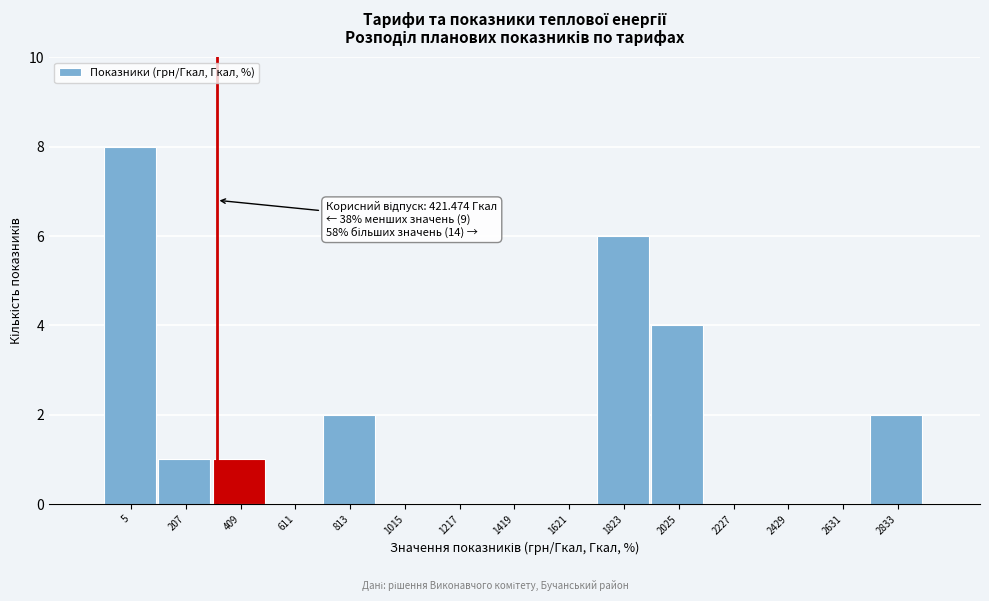

Reading right to left, list all the values displayed in this chart.

2833=2	2631=0	2429=0	2227=0	2025=4	1823=6	1621=0	1419=0	1217=0	1015=0	813=2	611=0	409=1	207=1	5=8